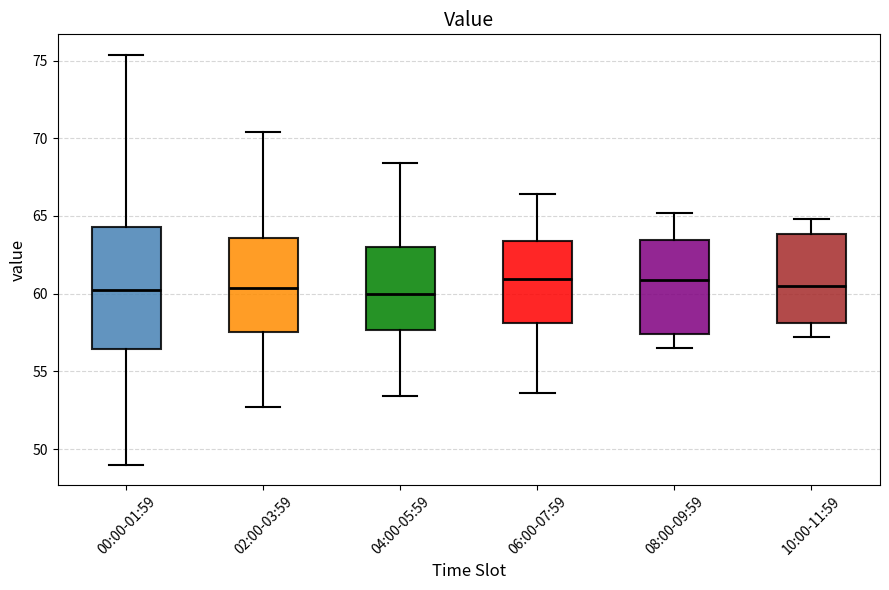

Reading left to right, transcribe this box plot: for each box, give where its median line is, the range the box spans, and where its two whiskers end, as read against the y-axis. The values are not printed on the chart, so give them approximately, as read against the axis.

00:00-01:59: median 60.5, box 56.5 to 64.5, whiskers 49.0 to 75.5
02:00-03:59: median 60.5, box 57.5 to 63.5, whiskers 52.5 to 70.5
04:00-05:59: median 60.0, box 57.5 to 63.0, whiskers 53.5 to 68.5
06:00-07:59: median 61.0, box 58.0 to 63.5, whiskers 53.5 to 66.5
08:00-09:59: median 61.0, box 57.5 to 63.5, whiskers 56.5 to 65.0
10:00-11:59: median 60.5, box 58.0 to 64.0, whiskers 57.0 to 65.0